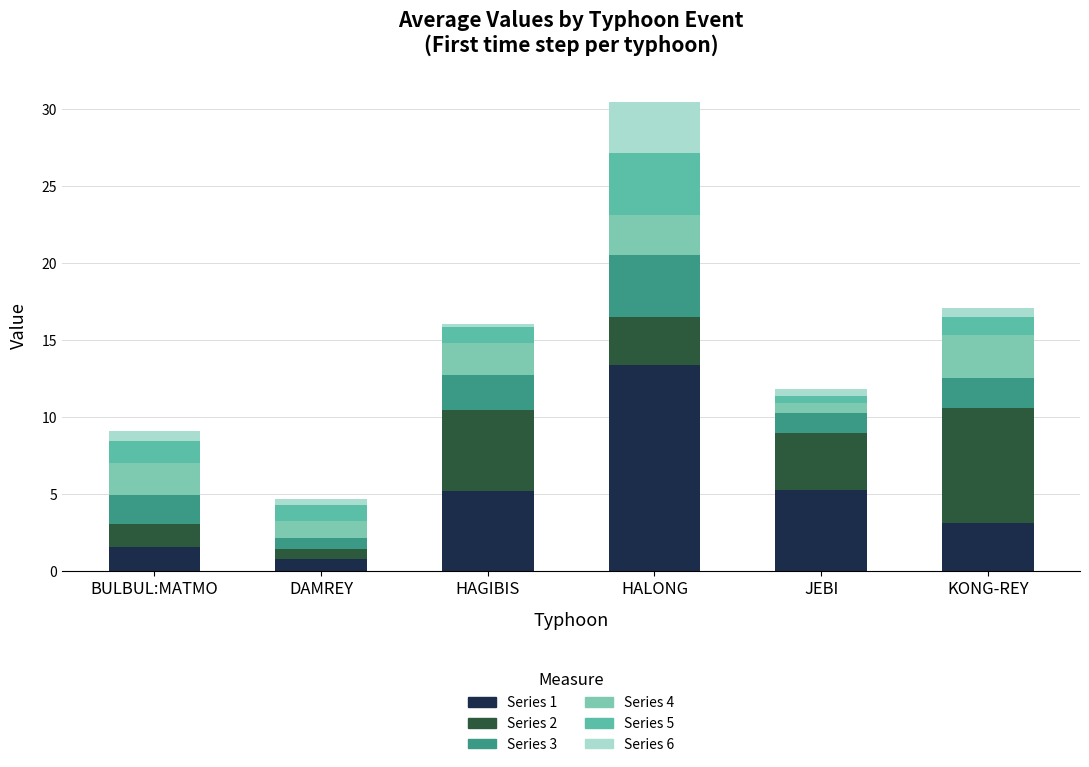

What position from the right is BULBUL:MATMO?

6